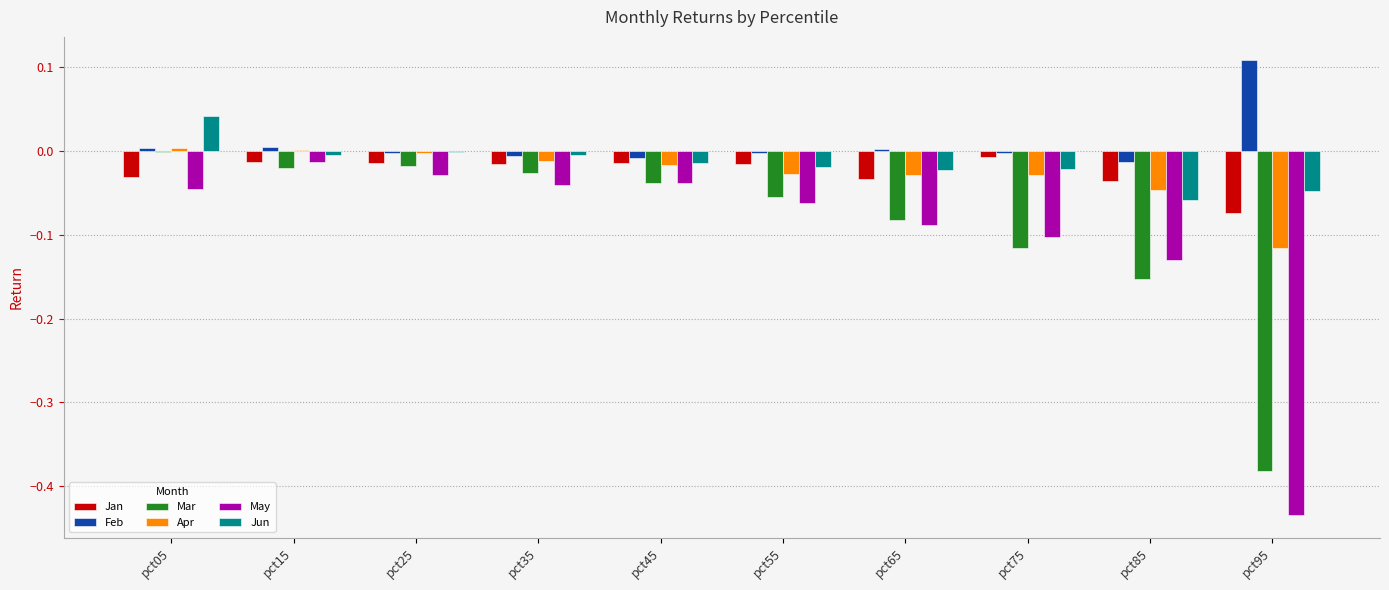

True or false: Mar has a value of -0.0 at pct55.

False